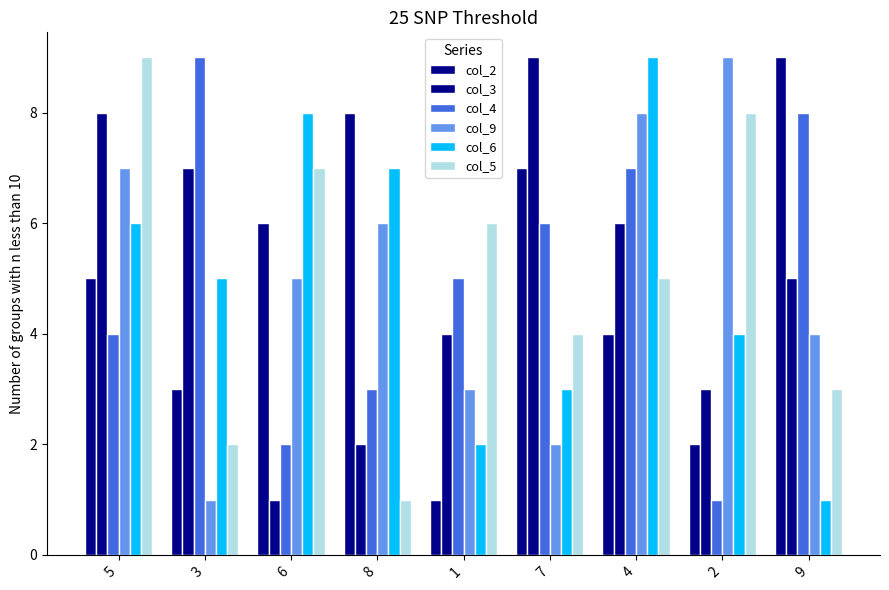

At 8, list the series in order from smallest to largest.

col_5, col_3, col_4, col_9, col_6, col_2